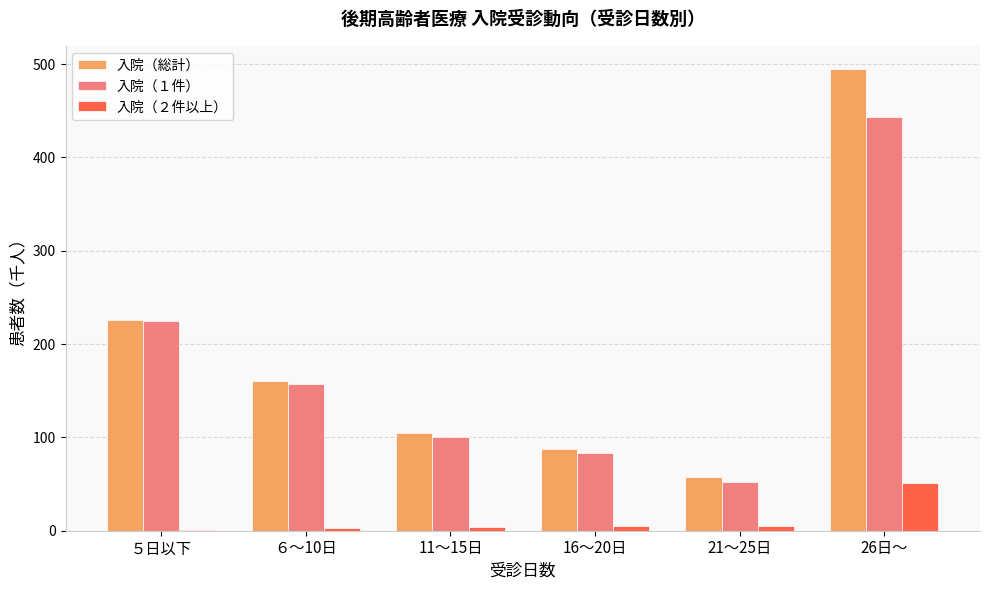

Between 16～20日 and 26日～, which series saw the biggest shift?

入院（総計）